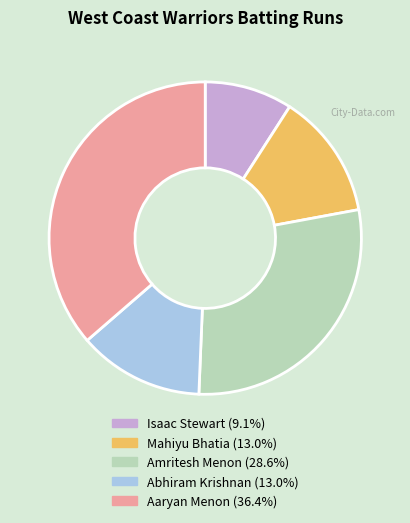

How many segments does this pie chart have?

5